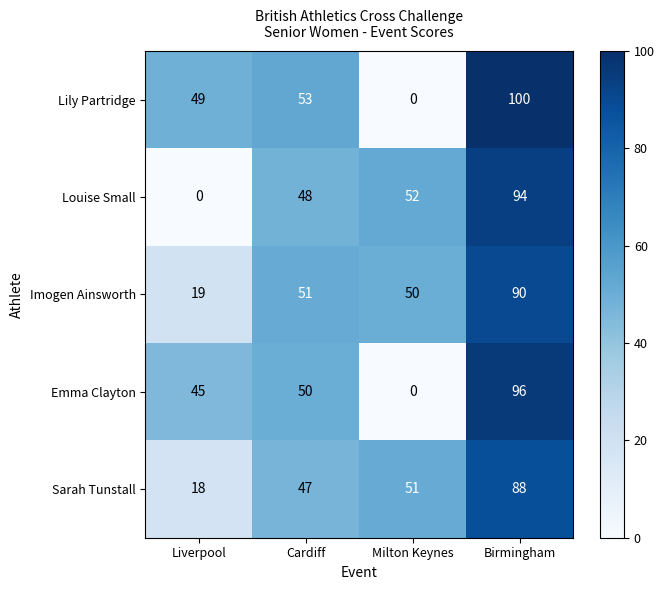

The value of Imogen Ainsworth at Milton Keynes is 50. True or false?

True